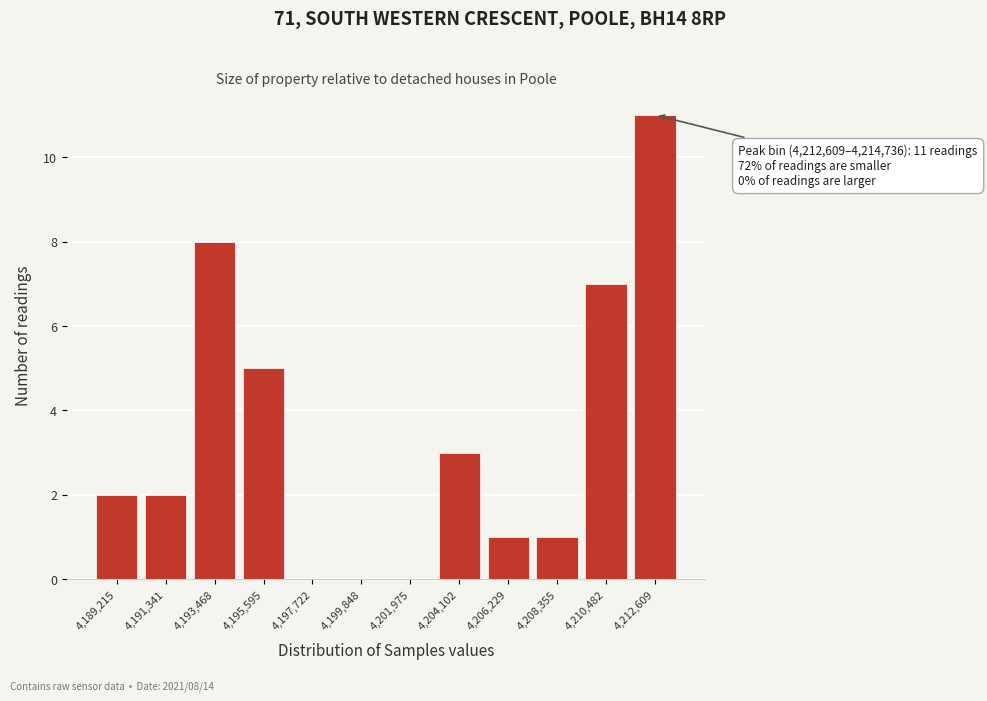

Reading right to left, transcribe all the data shown in this chart.

4,212,609=11	4,210,482=7	4,208,355=1	4,206,229=1	4,204,102=3	4,201,975=0	4,199,848=0	4,197,722=0	4,195,595=5	4,193,468=8	4,191,341=2	4,189,215=2